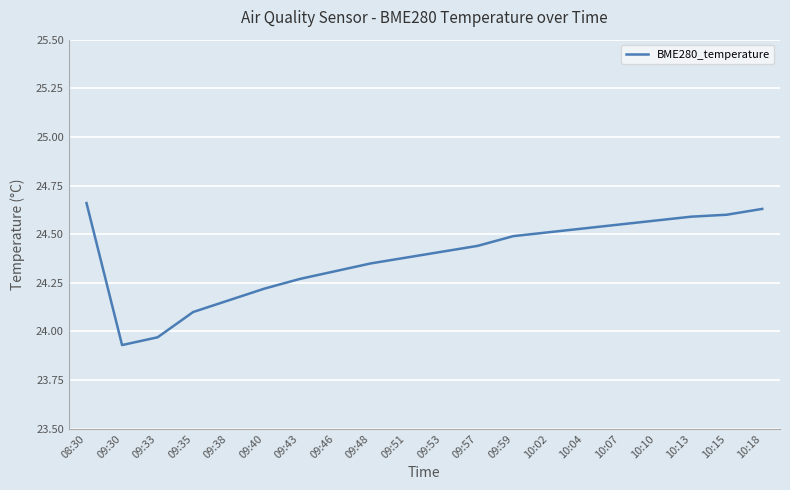

At which category does the chart reach its peak across all series?

08:30